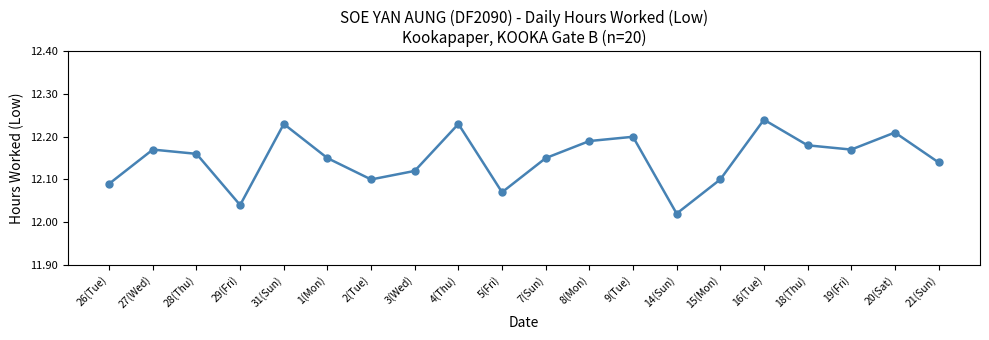

What is the sum of all values?

243.0